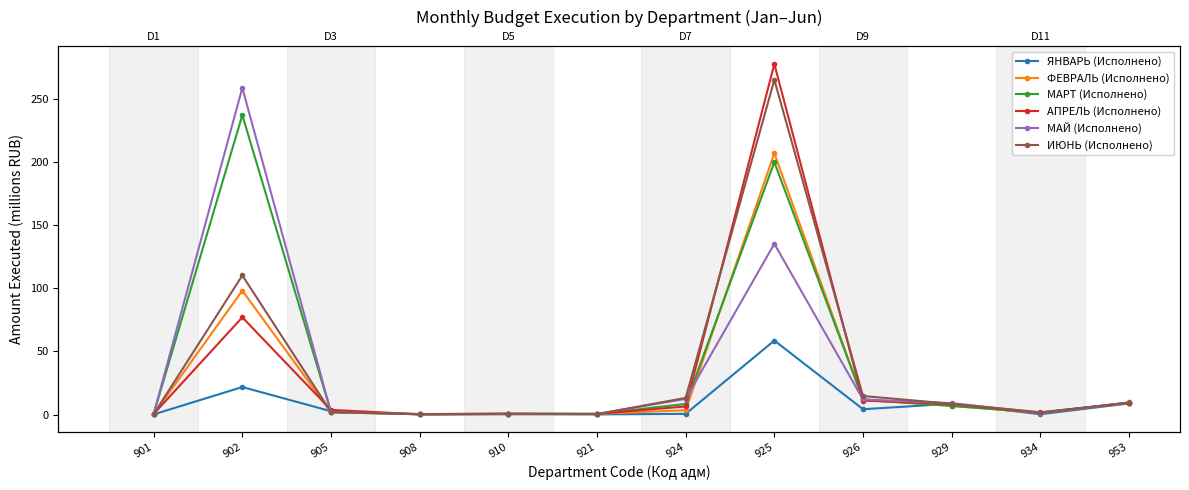

What is the total value across all series at 926?

65.6